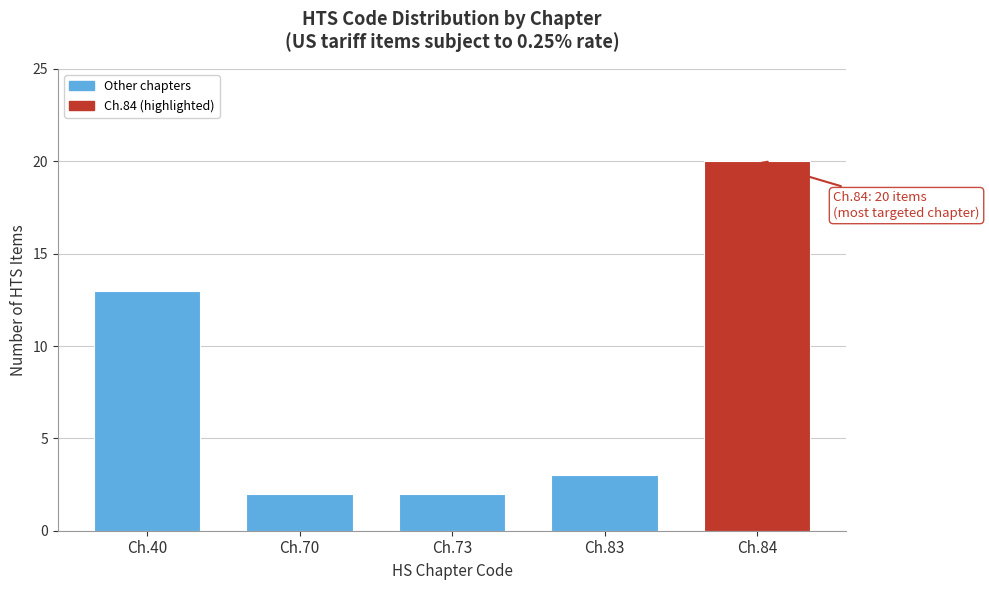

Reading right to left, transcribe all the data shown in this chart.

Ch.84=20	Ch.83=3	Ch.73=2	Ch.70=2	Ch.40=13